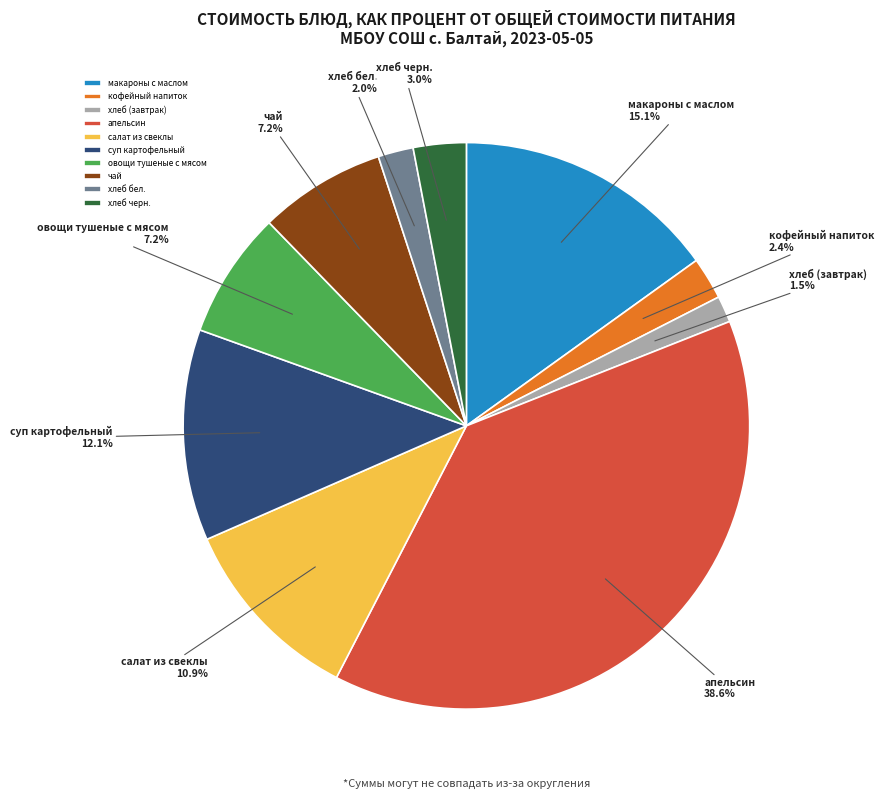

To the nearest percent, what is the average slice percentage?

10%